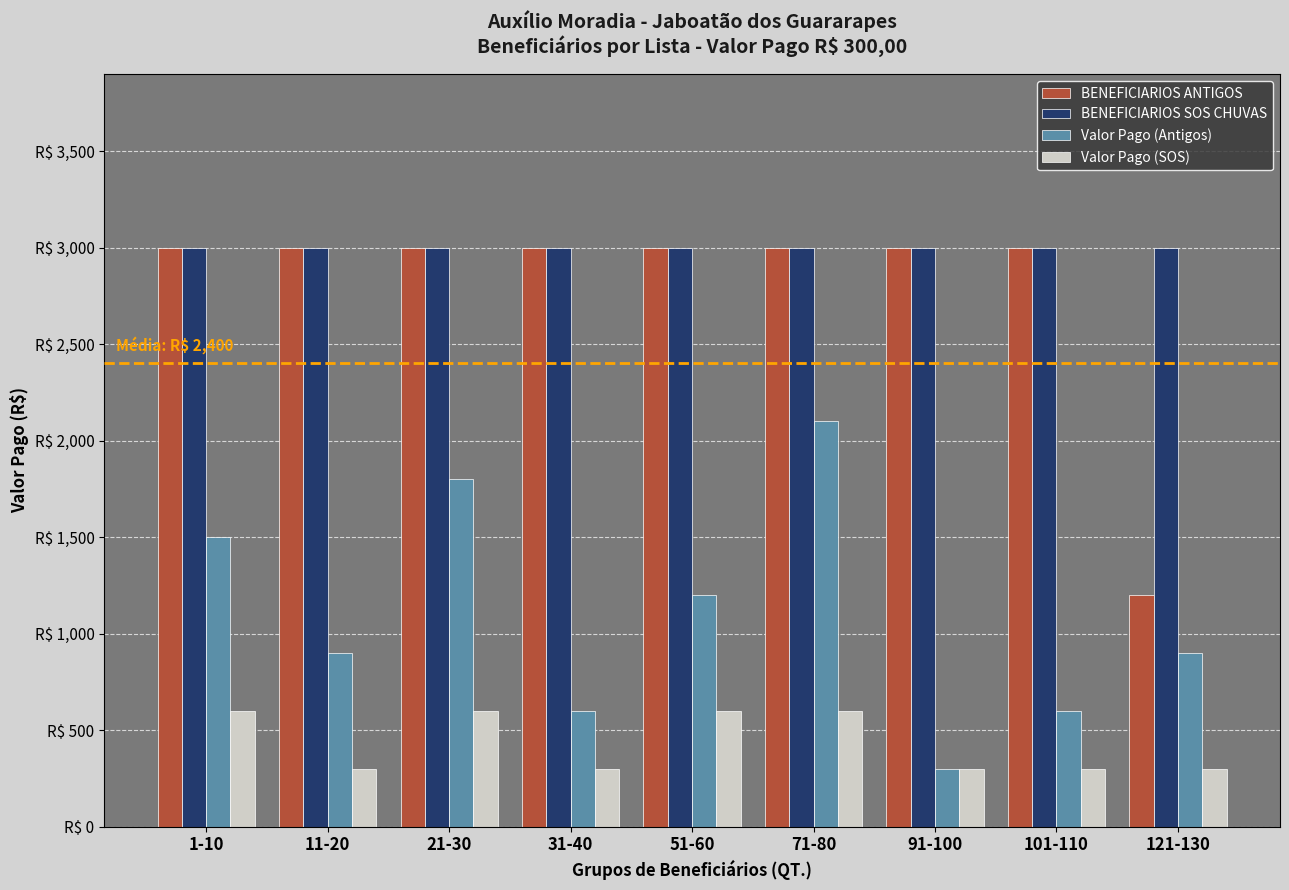

What is the sum of the BENEFICIARIOS ANTIGOS values at 31-40 and 121-130?

4200